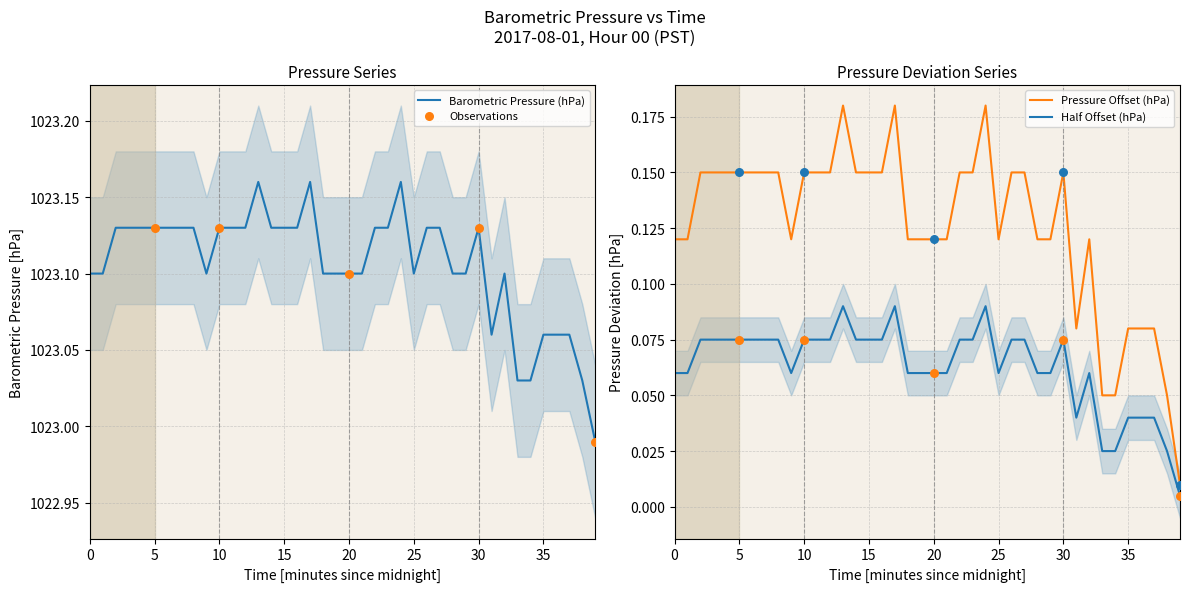

Which has a higher value, 30 or 22?

30